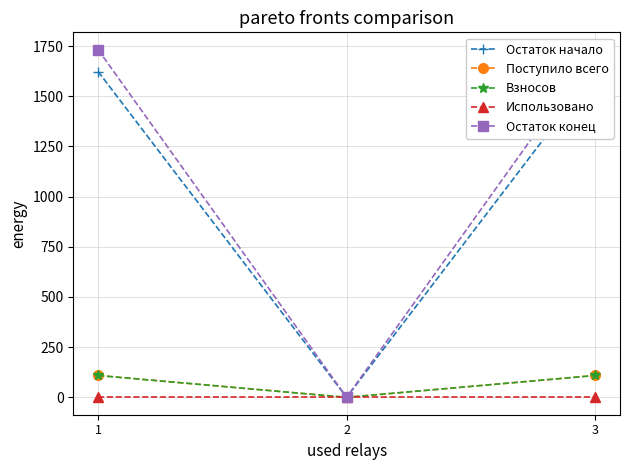

Reading right to left, transcribe all the data shown in this chart.

Остаток начало: 3=1623.2	2=0.0	1=1623.2
Поступило всего: 3=109.0	2=0.0	1=109.0
Взносов: 3=109.0	2=0.0	1=109.0
Использовано: 3=0.0	2=0.0	1=0.0
Остаток конец: 3=1732.2	2=0.0	1=1732.2